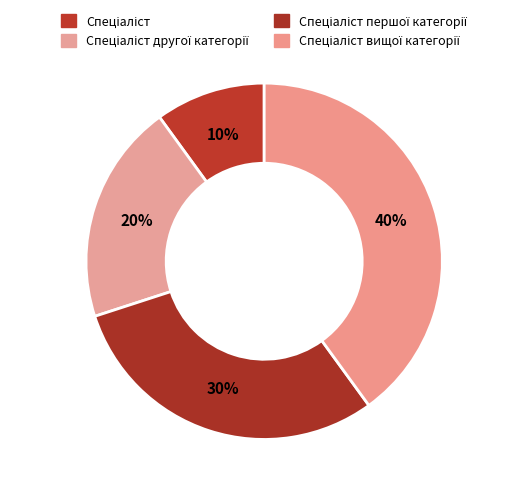

How many segments does this pie chart have?

4